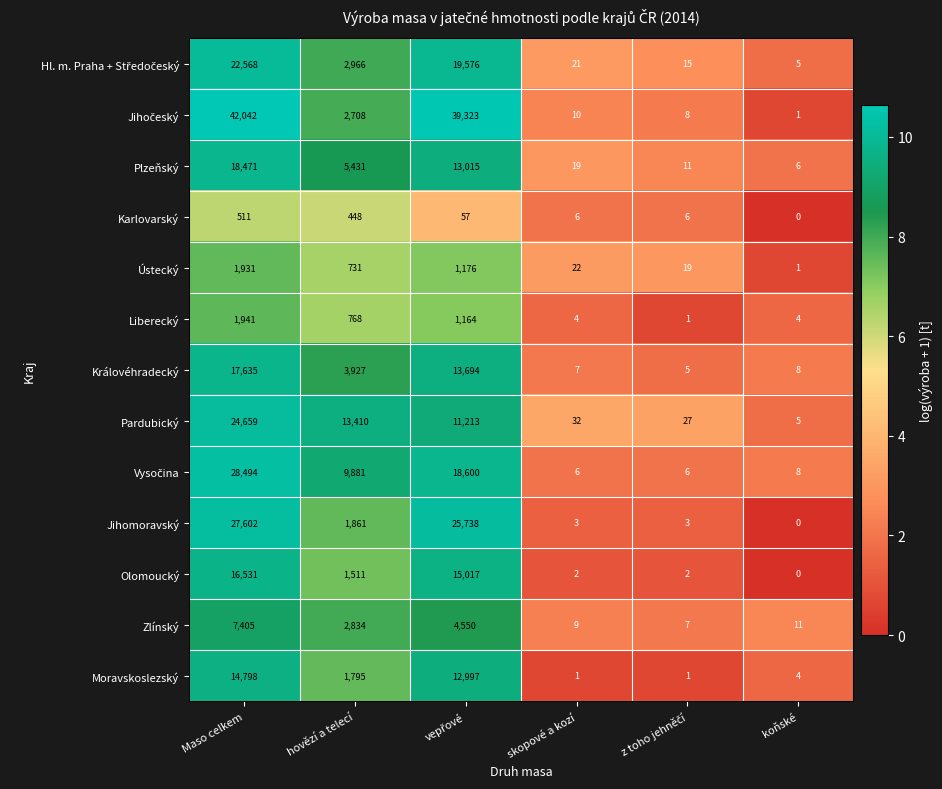

What is the sum of all Olomoucký values?

33063